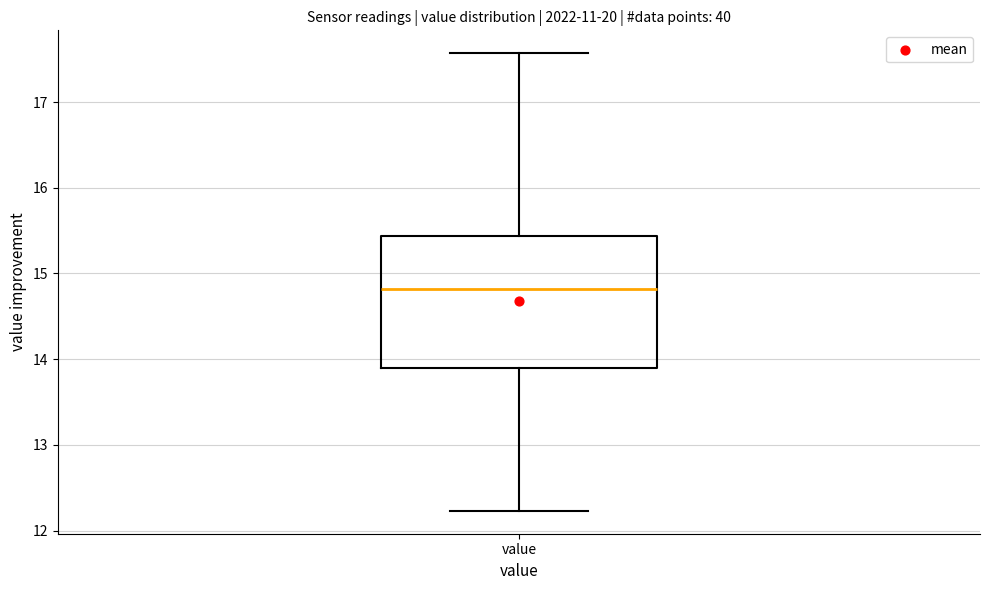

Where does the upper whisker of the box for value end on the y-axis? The values are not printed on the chart, so give them approximately, as read against the axis.

17.6